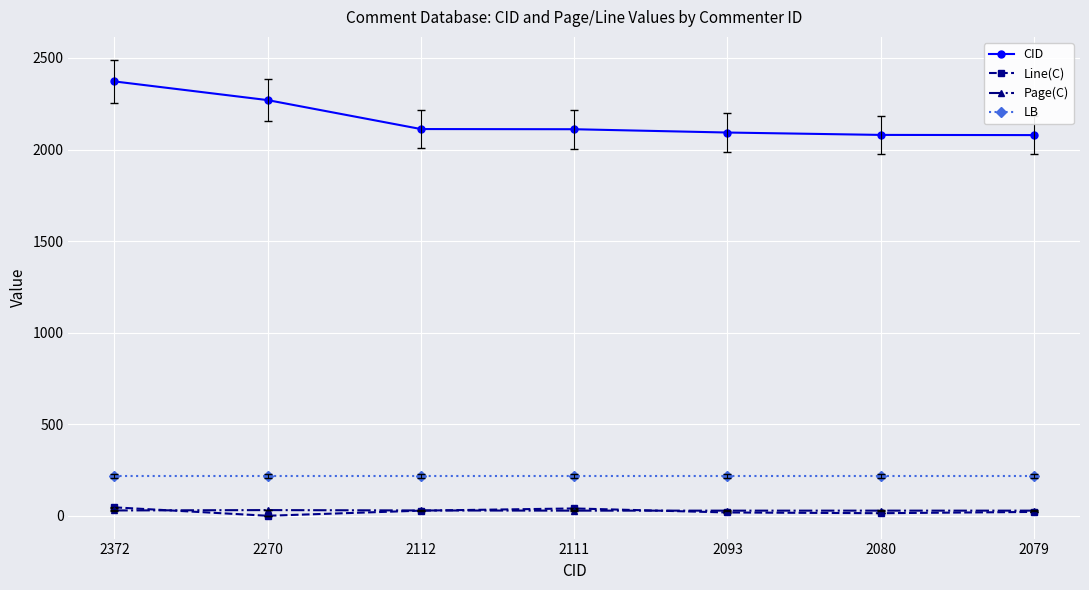

What is the average value of the Line(C) series?

25